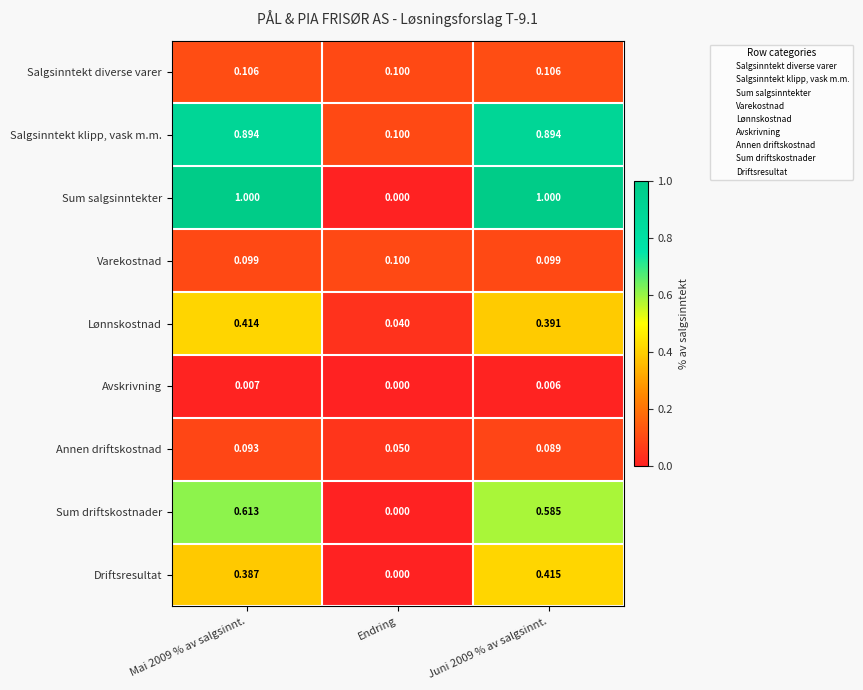

At Juni 2009 % av salgsinnt., list the series in order from largest to smallest.

Sum salgsinntekter, Salgsinntekt klipp, vask m.m., Sum driftskostnader, Driftsresultat, Lønnskostnad, Salgsinntekt diverse varer, Varekostnad, Annen driftskostnad, Avskrivning